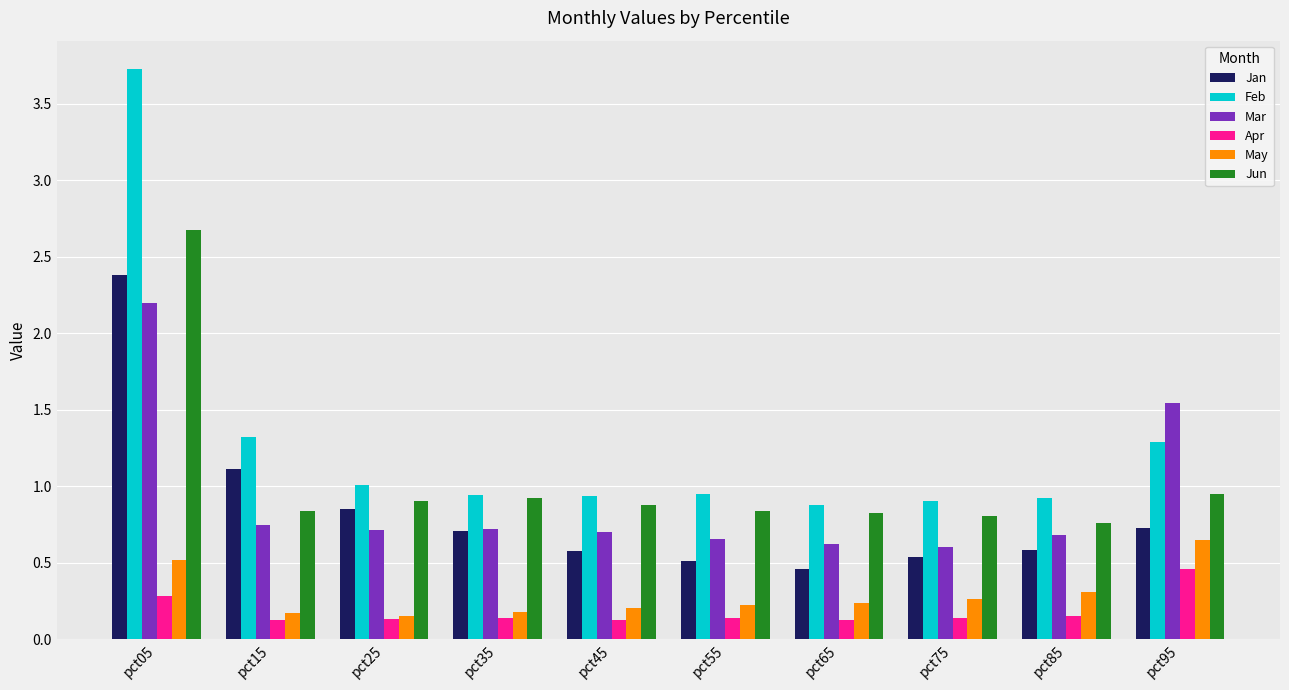

Which series has the widest spread of values?

Feb